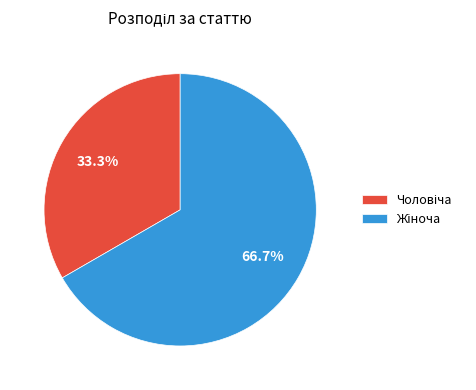

Is there any slice that represents more than half of the pie?

Yes